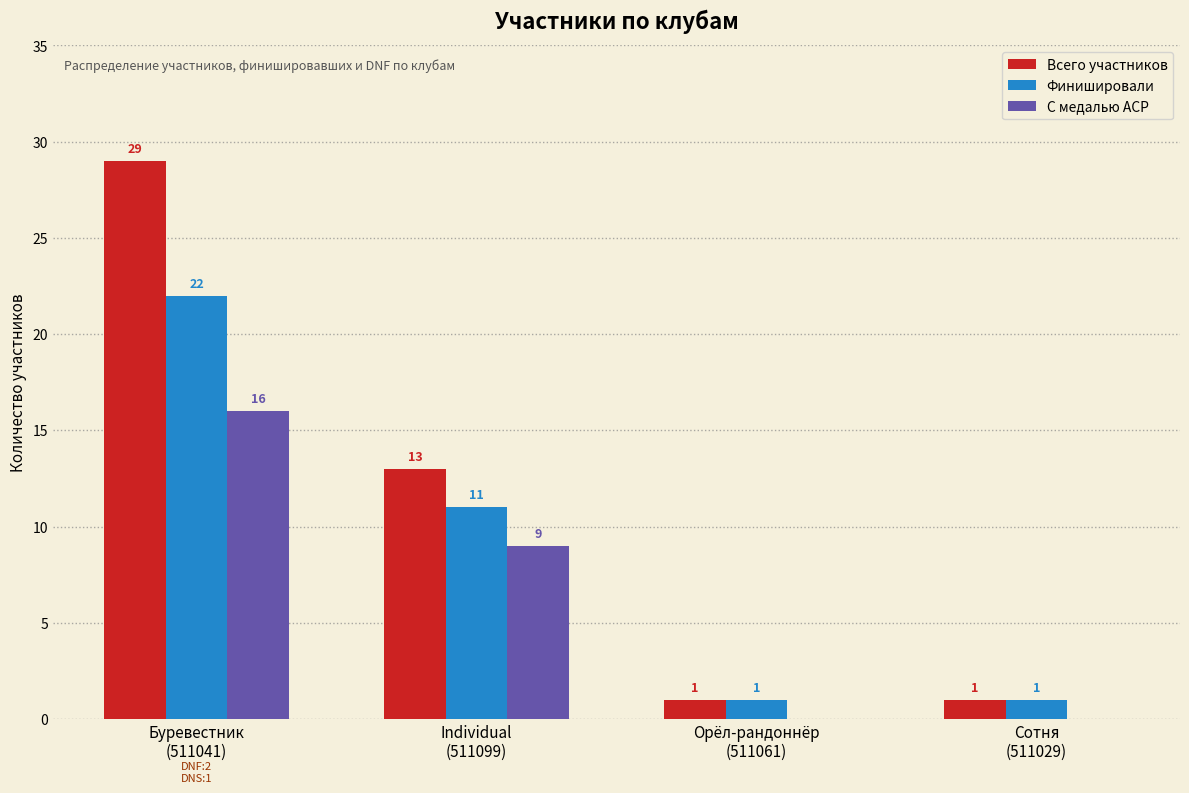

Which label corresponds to the largest value in the chart?

Буревестник
(511041)